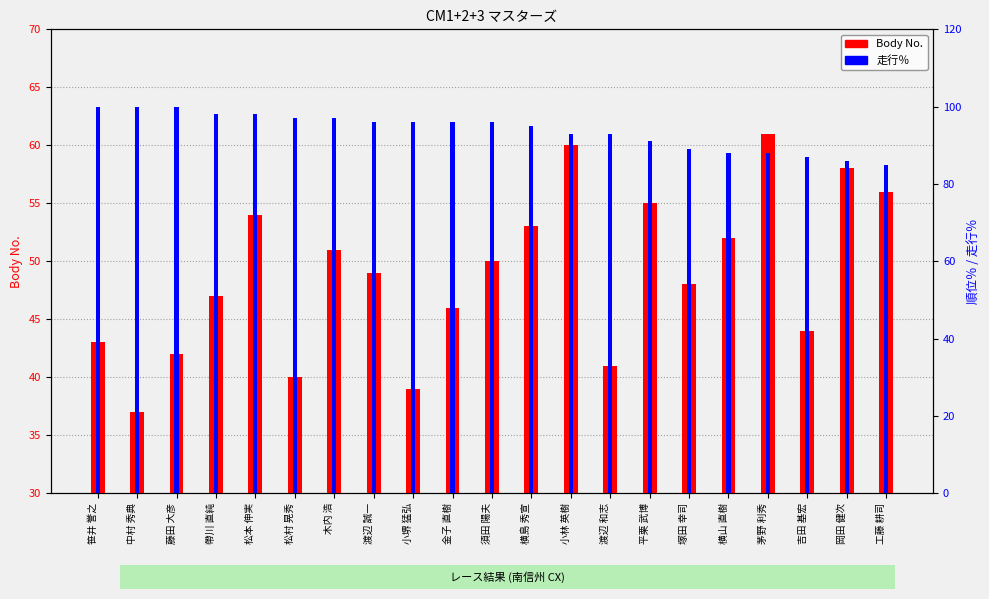

What is the maximum value shown in the chart?

100